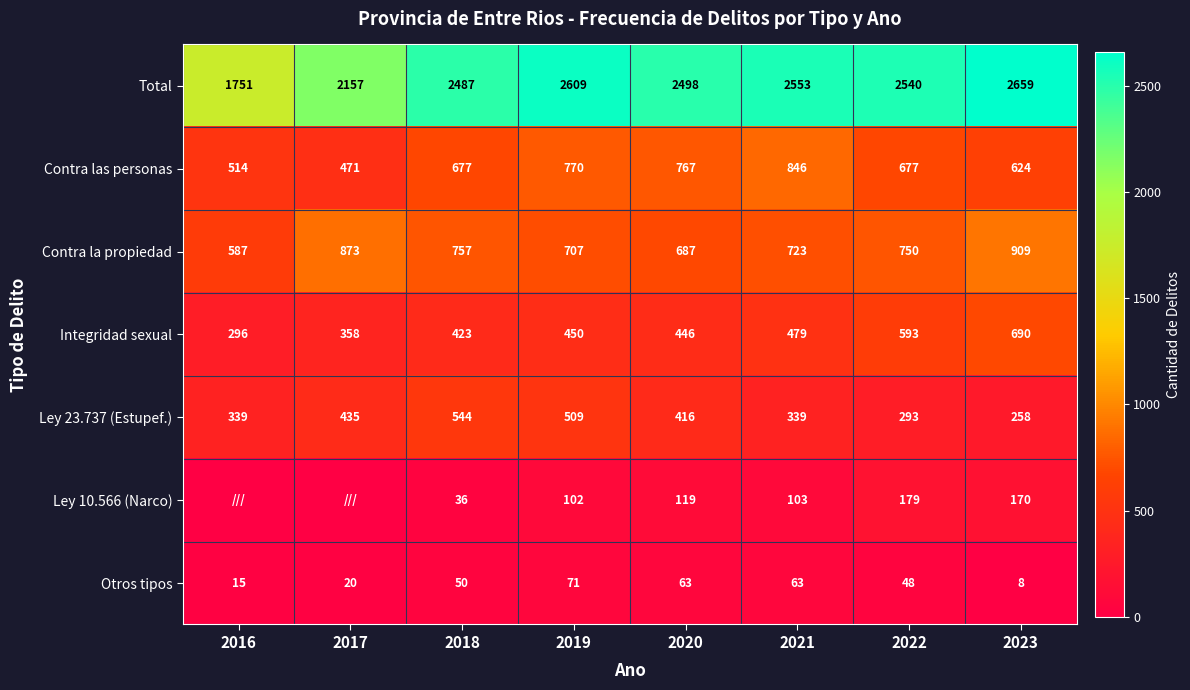

Which has a higher value, 2020 or 2019?

2019